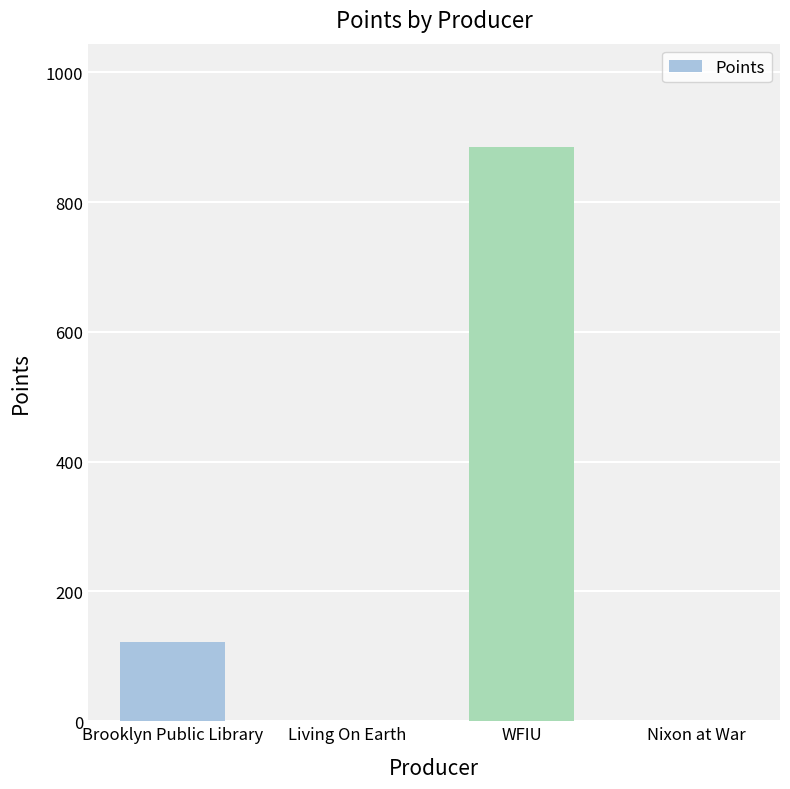

Reading left to right, extract all data points from this chart.

122	0	885	0